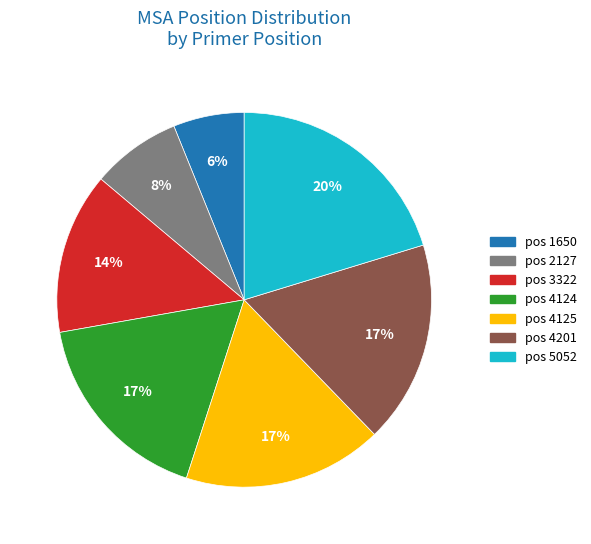

Does any single category account for the majority?

No